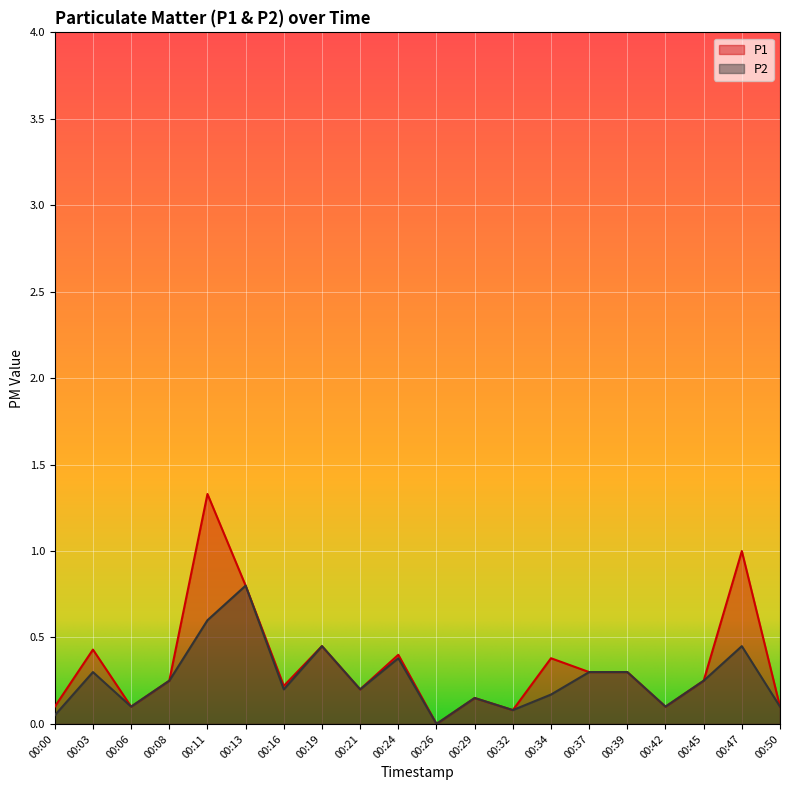

What is the approximate value of P1 at 00:24?

0.4